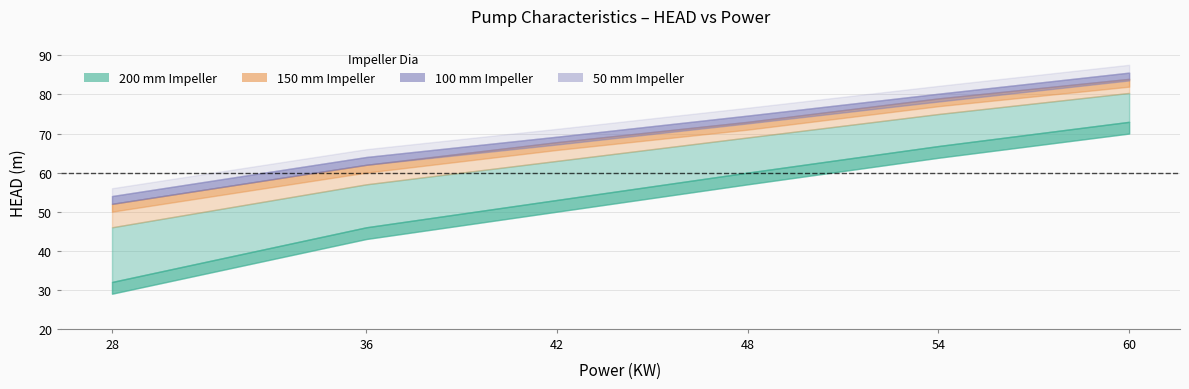

Rank the series at 54 from lowest to highest value.

200mm, 150mm, 100mm, 50mm